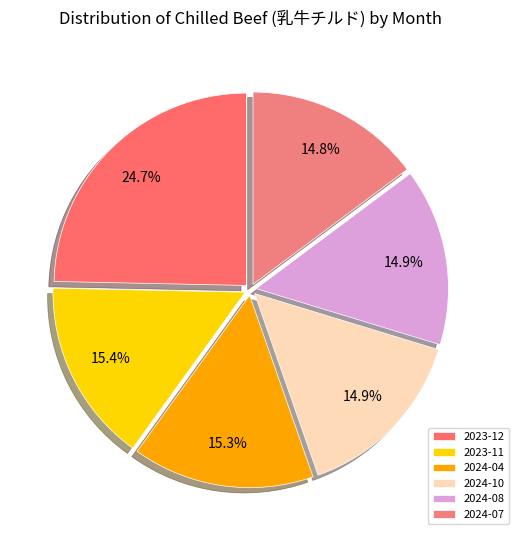

Count the number of slices in the pie.

6